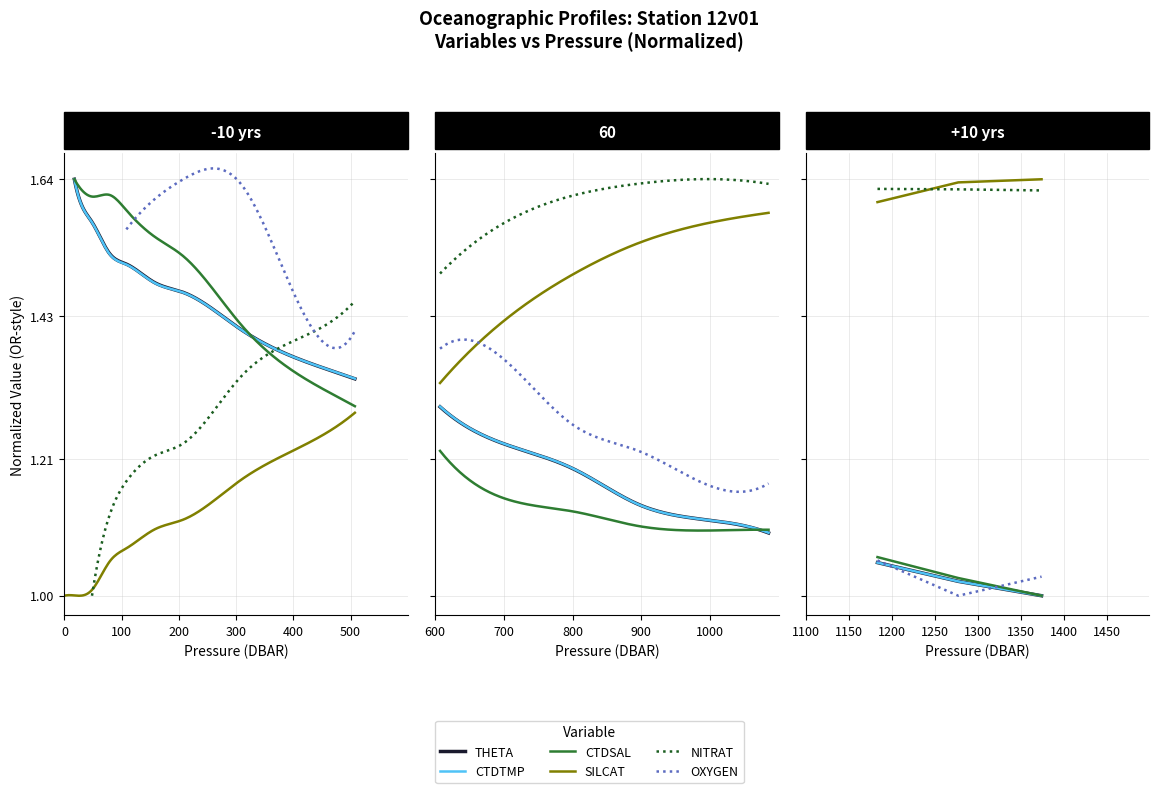

What is the total value across all series at 100?

7.3